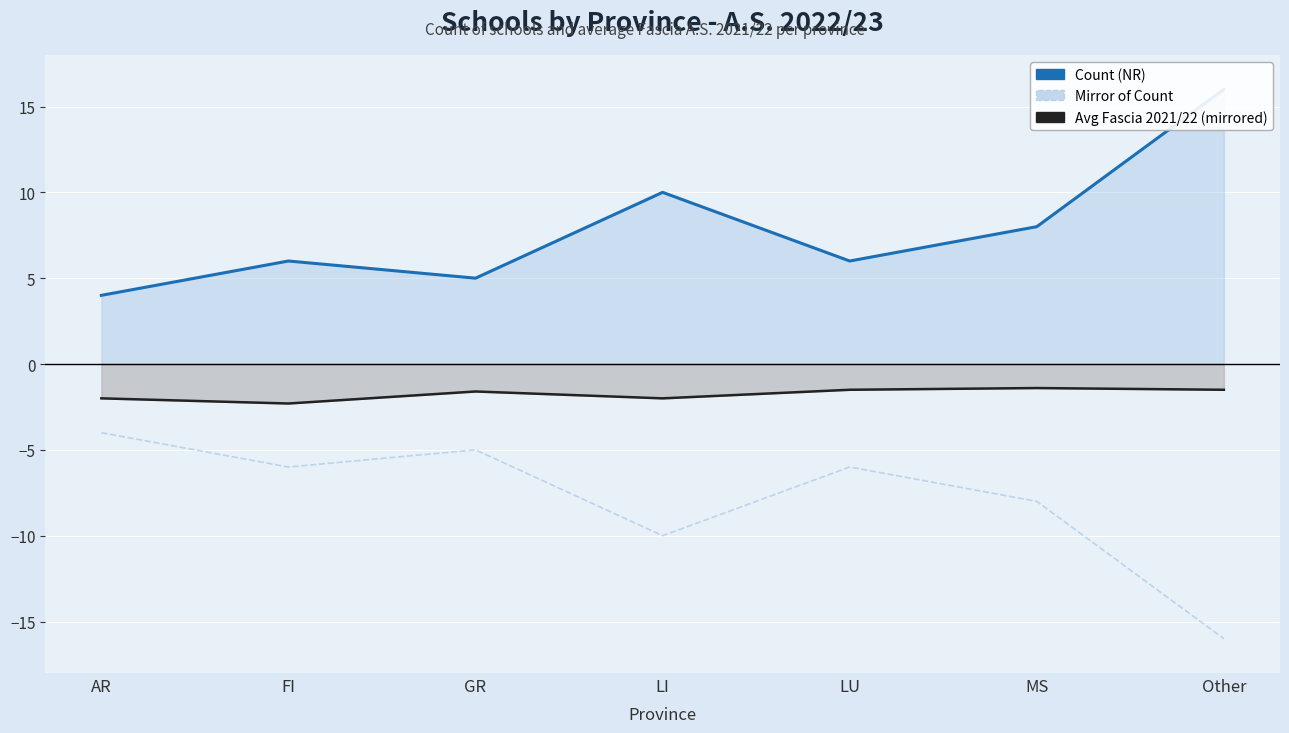

What are all the series names shown in the legend?

Count (NR), Avg Fascia 2021/22 (mirrored), Mirror of Count